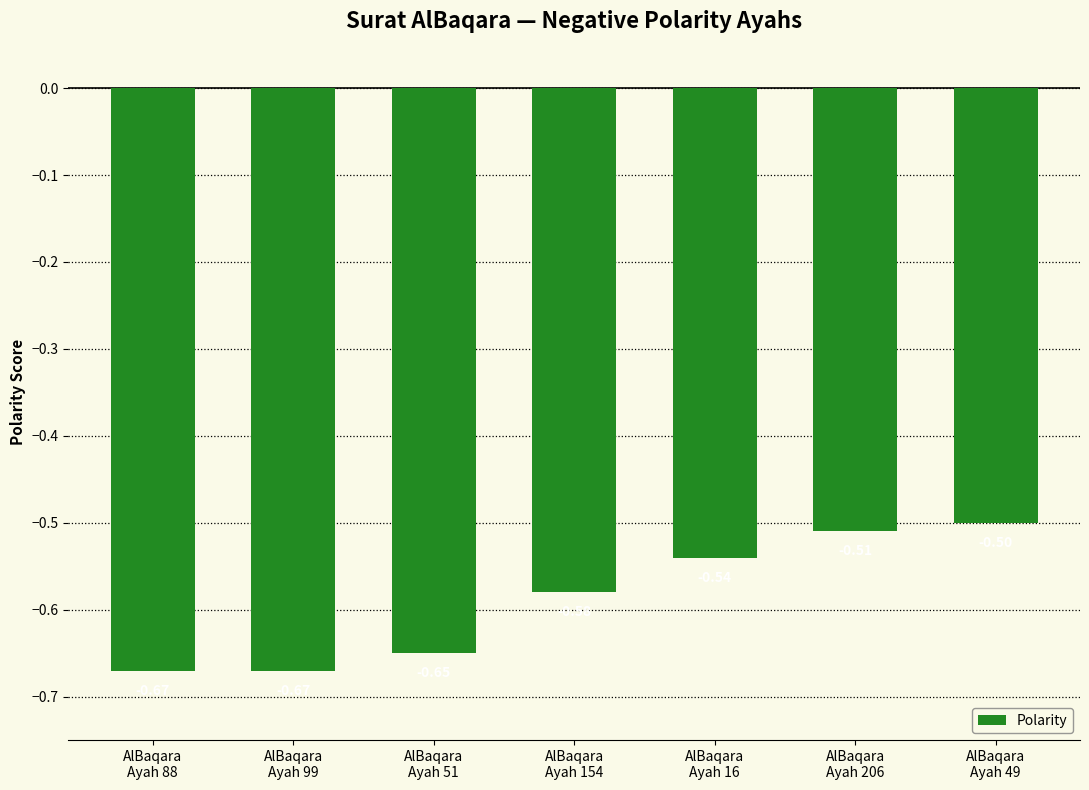

Are the bars horizontal?

No